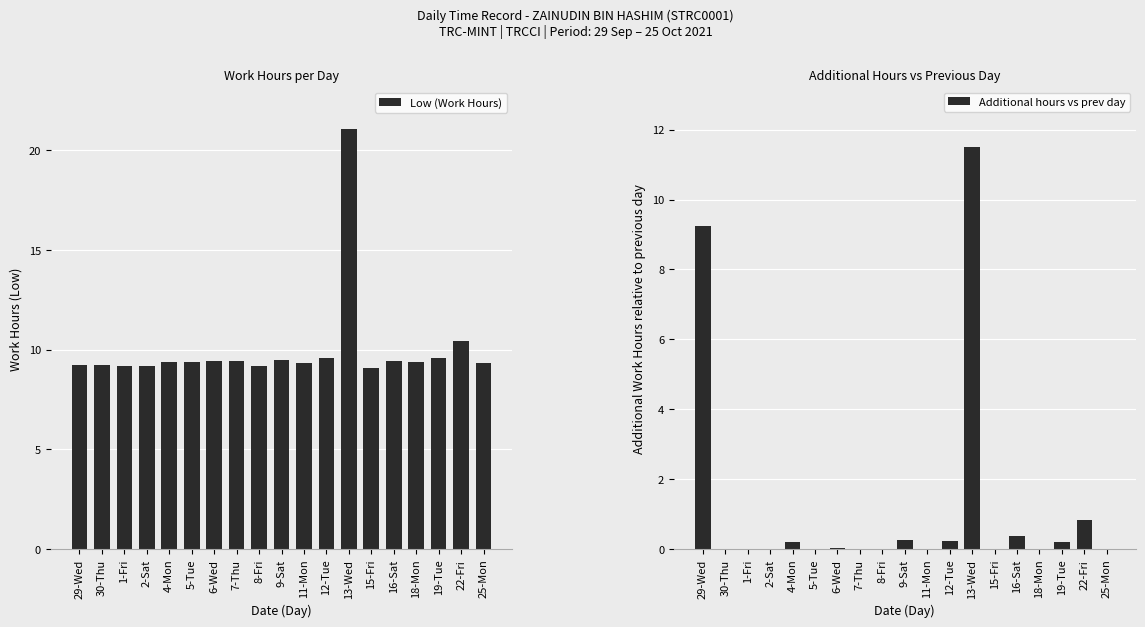

List the series in order of their peak value, highest first.

Low (Work Hours), Additional hours vs prev day